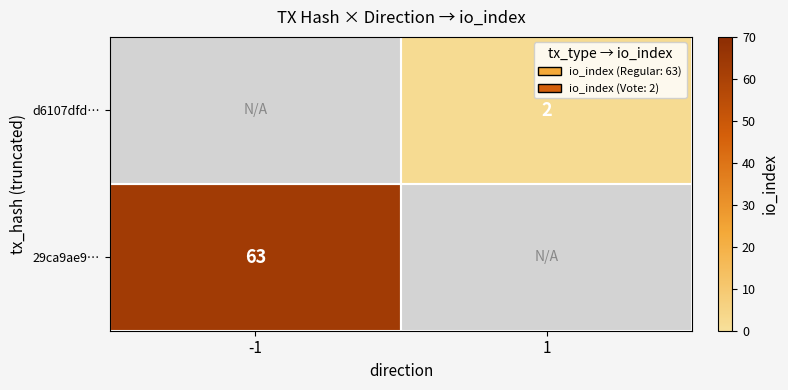

How many distinct data groups are displayed?

2